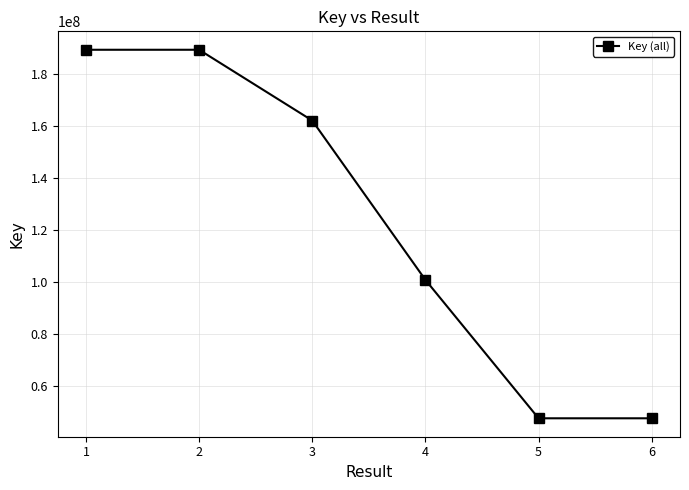

The value at 6 is 47504082. True or false?

True